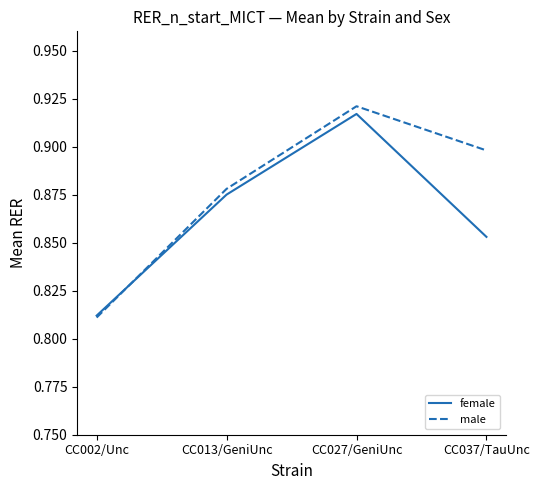

True or false: male has more than 1 points higher than both neighbors.

False